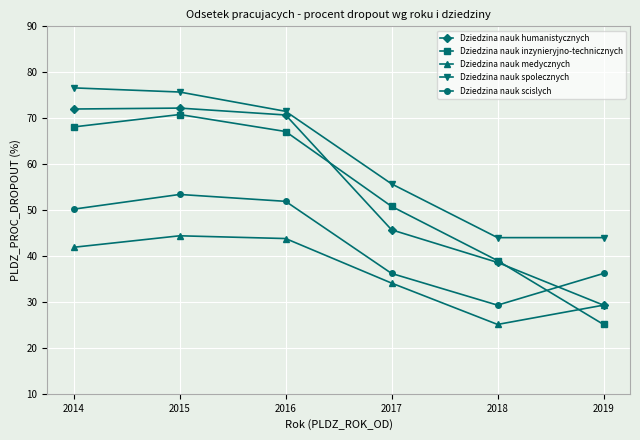

At which category is the sum across all series the highest?

2015